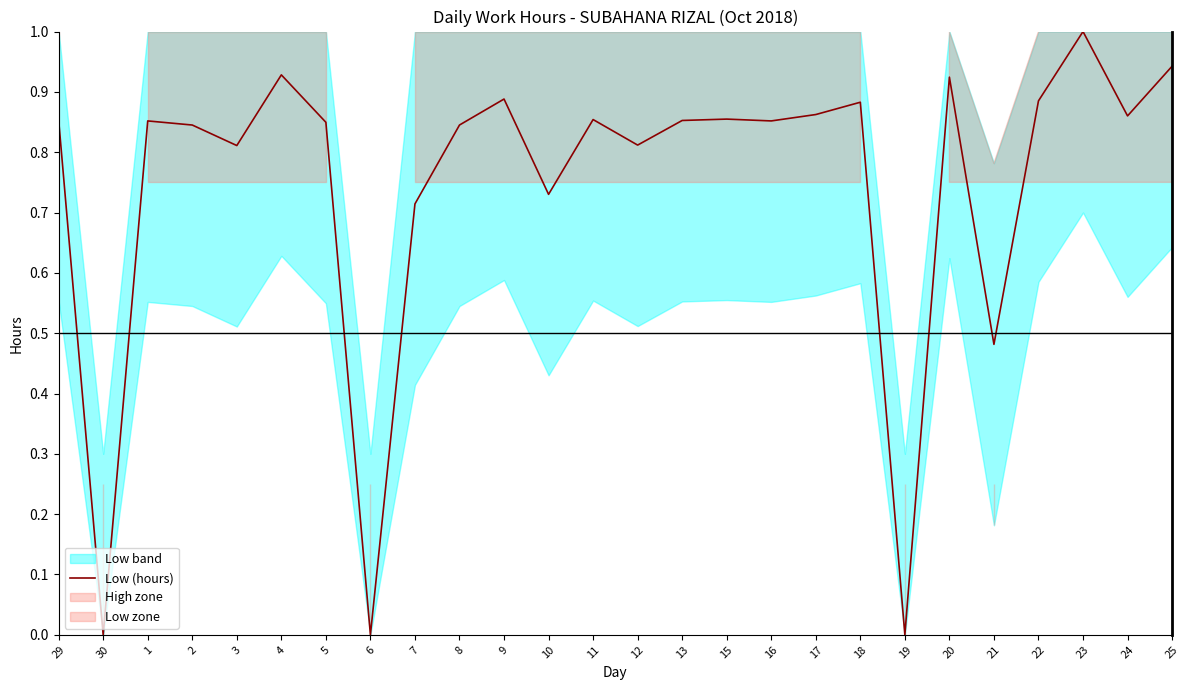

Is this an area chart (filled region under the line)?

No